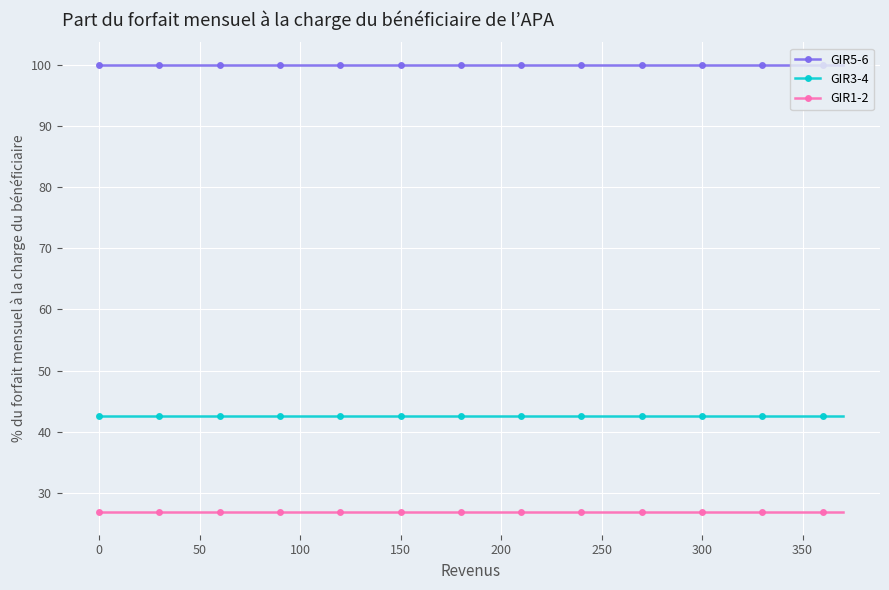

List the series in order of their overall mean, highest first.

GIR5-6, GIR3-4, GIR1-2